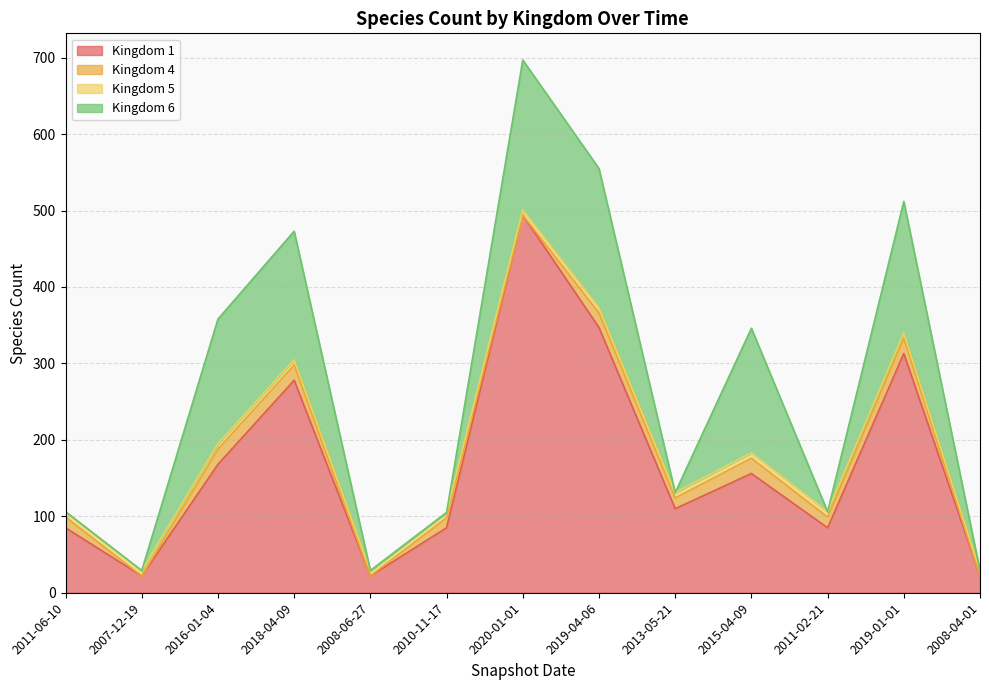

At which category is the sum across all series the highest?

2020-01-01